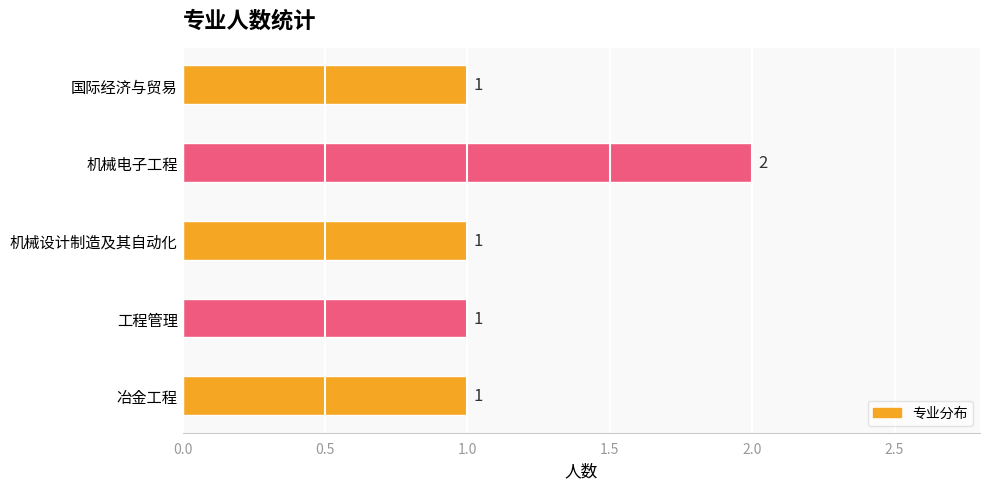

The chart shows a value of 2 at 机械电子工程. True or false?

True